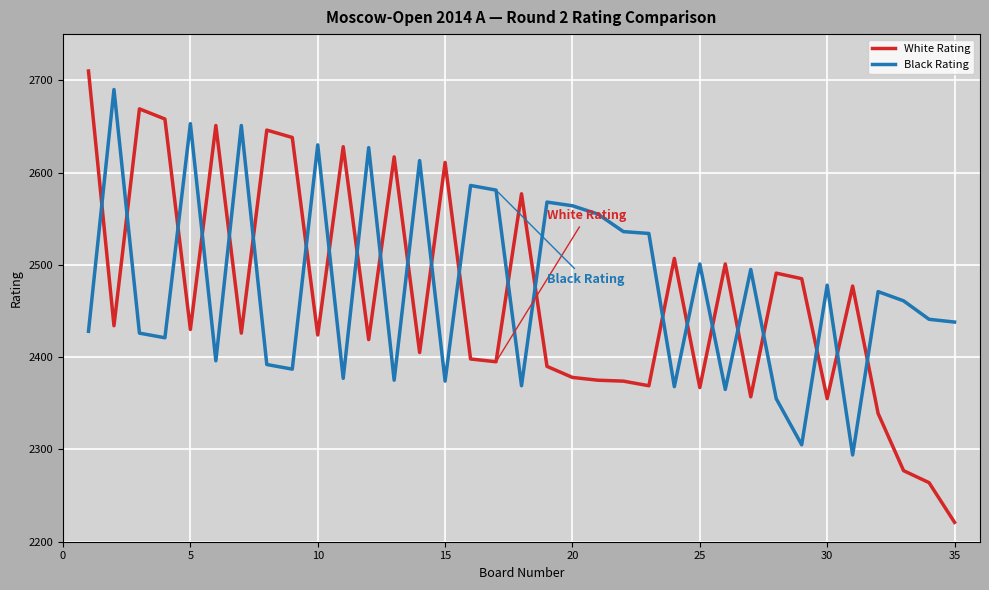

How many times do Black Rating and White Rating cross each other?

23